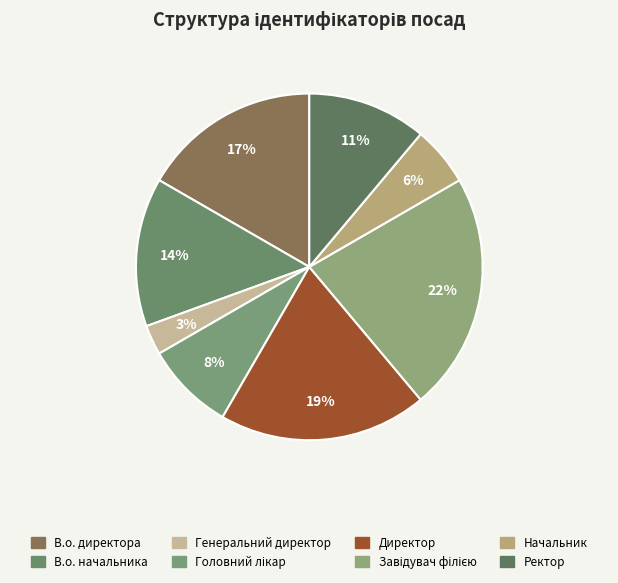

What percentage is the Начальник slice, to the nearest percent?

6%